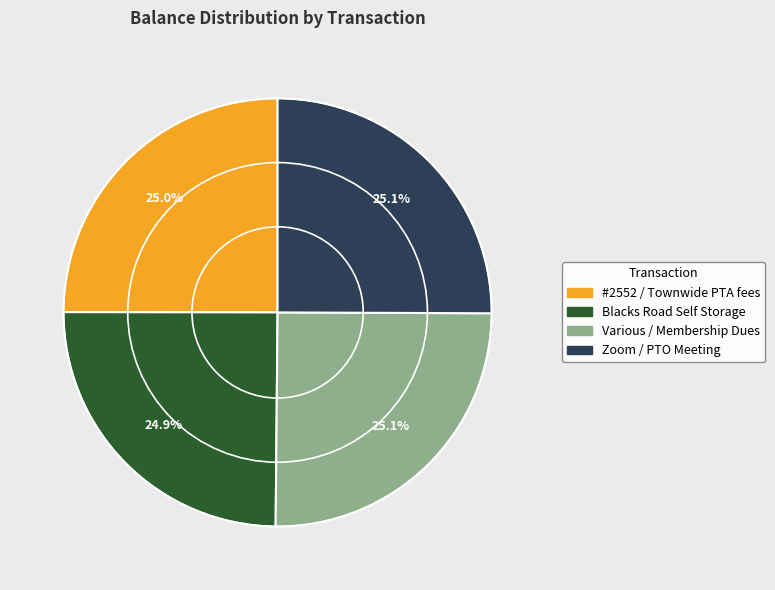

What is the ratio of the value at Zoom / PTO Meeting to the value at #2552 / Townwide PTA fees?

1.0